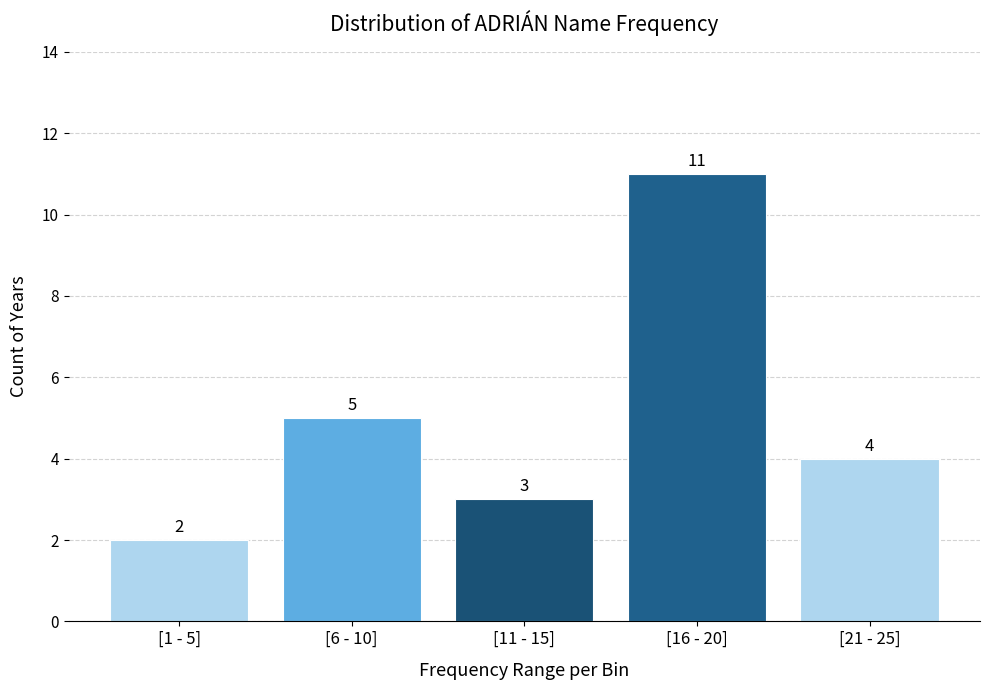

Reading right to left, what are all the values shown in this chart?

[21 - 25]=4	[16 - 20]=11	[11 - 15]=3	[6 - 10]=5	[1 - 5]=2